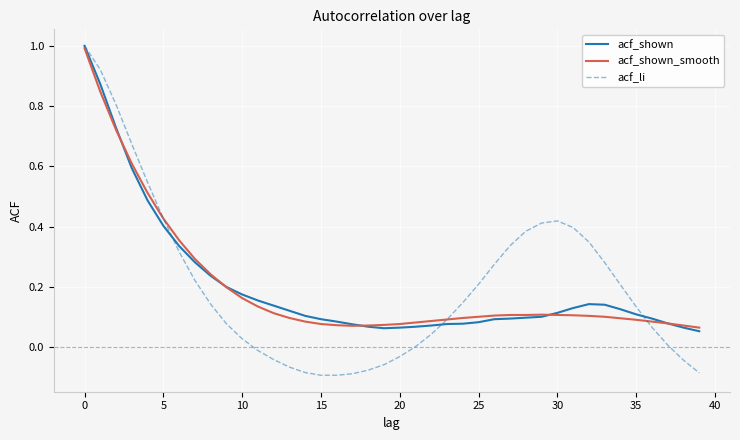

Does the chart display data point markers on the line(s)?

No